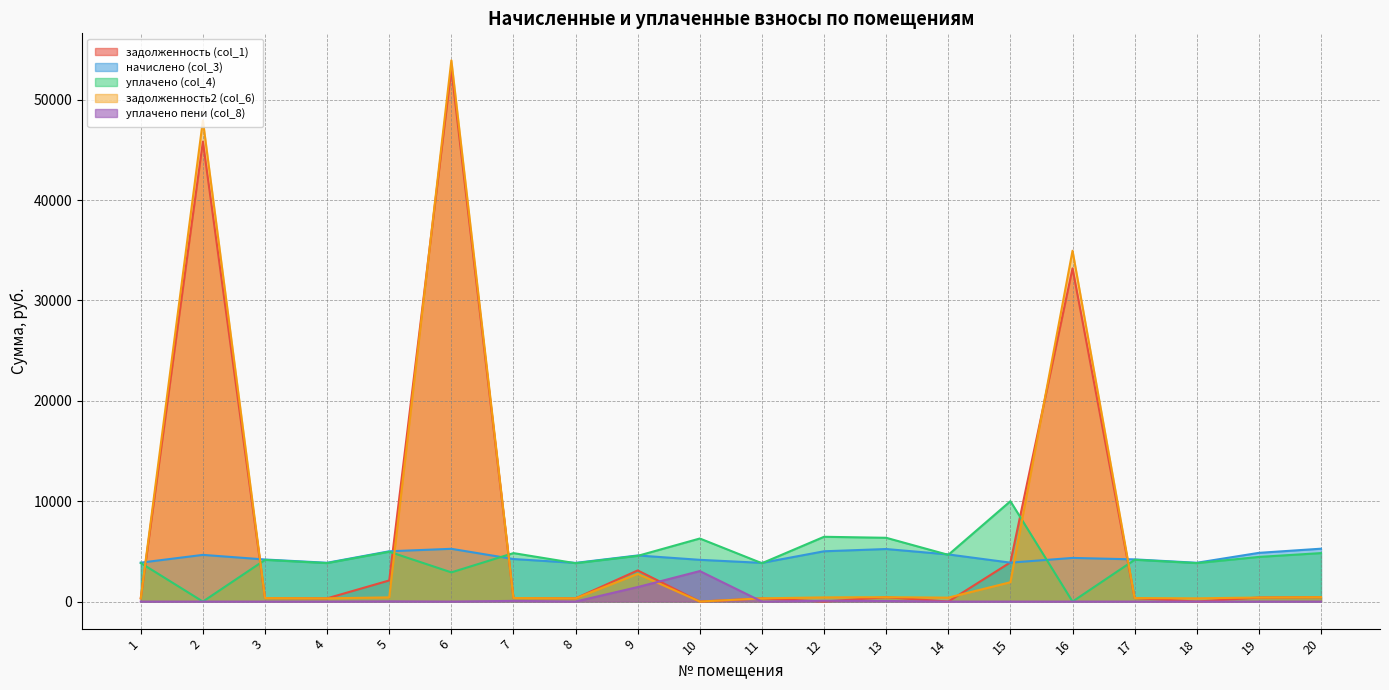

How many data points in уплачено (col_4) are above 4448?

10